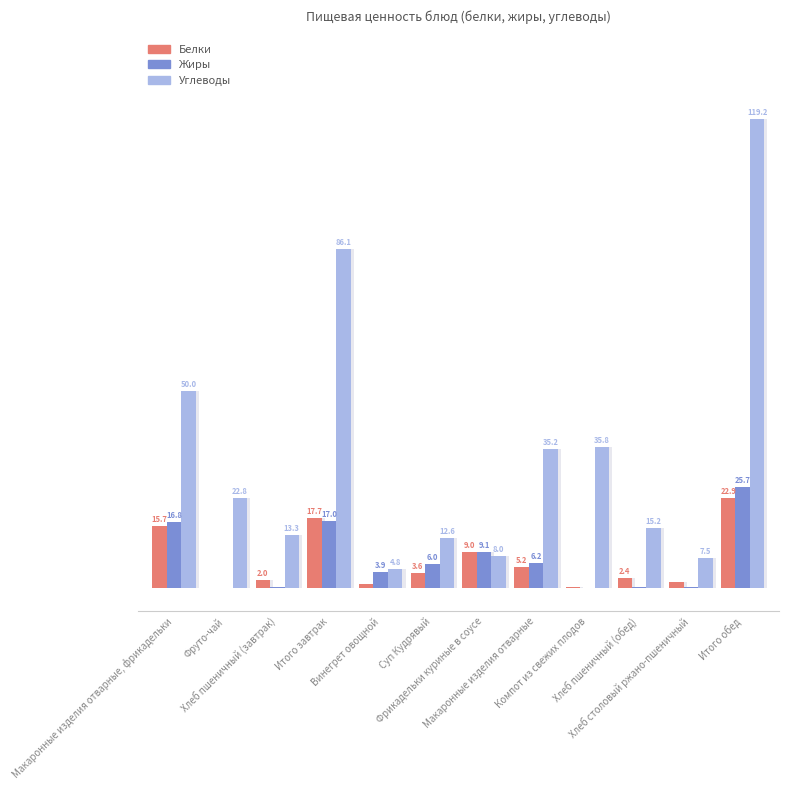

Which series has the largest total across all categories?

Углеводы